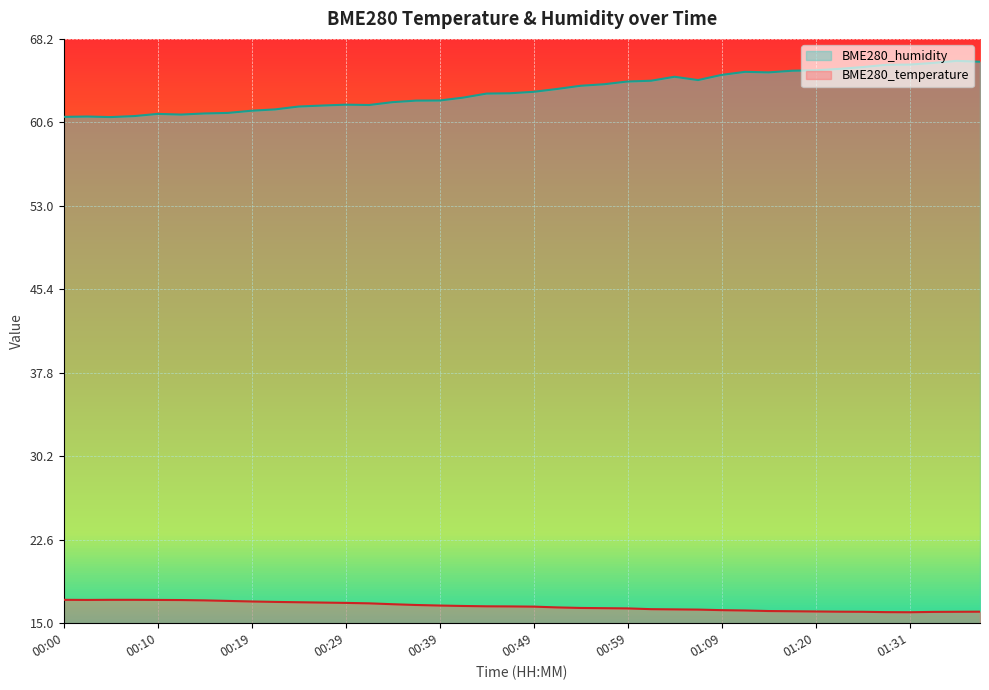

What are all the series names shown in the legend?

BME280_humidity, BME280_temperature